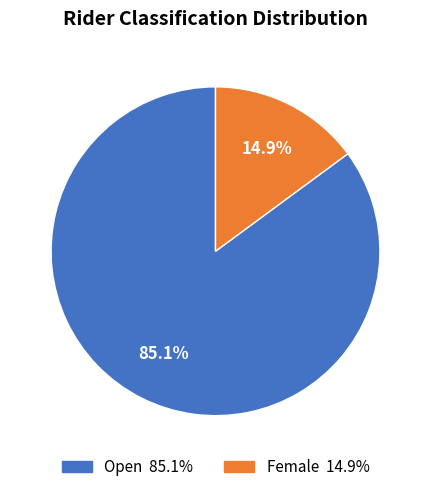

How many segments does this pie chart have?

2